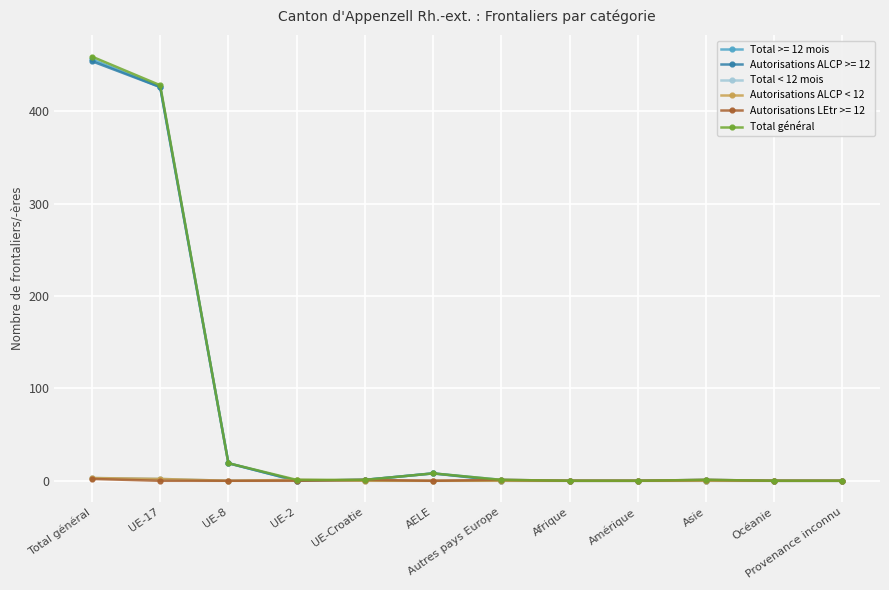

Is it true that Total < 12 mois equals 3 at UE-17?

False